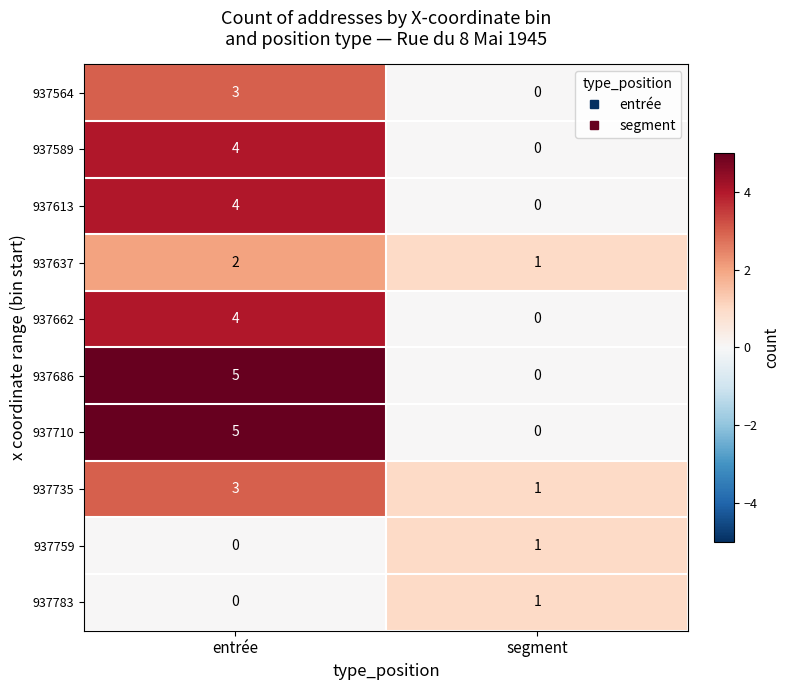

At which label is 937686 closest to 2?

segment